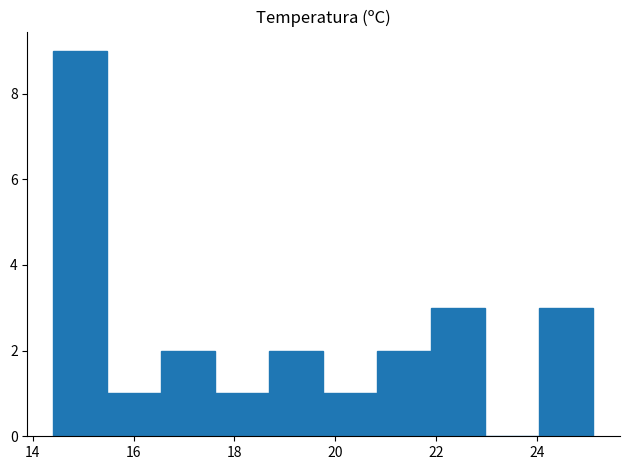

Which range on the x-axis has the tallest bar?

14.4 to 15.4